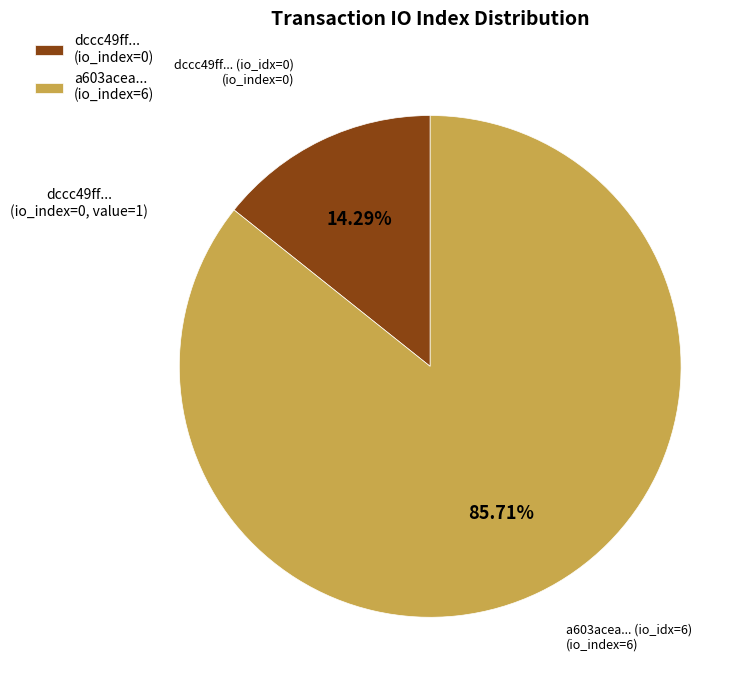

How many segments does this pie chart have?

2